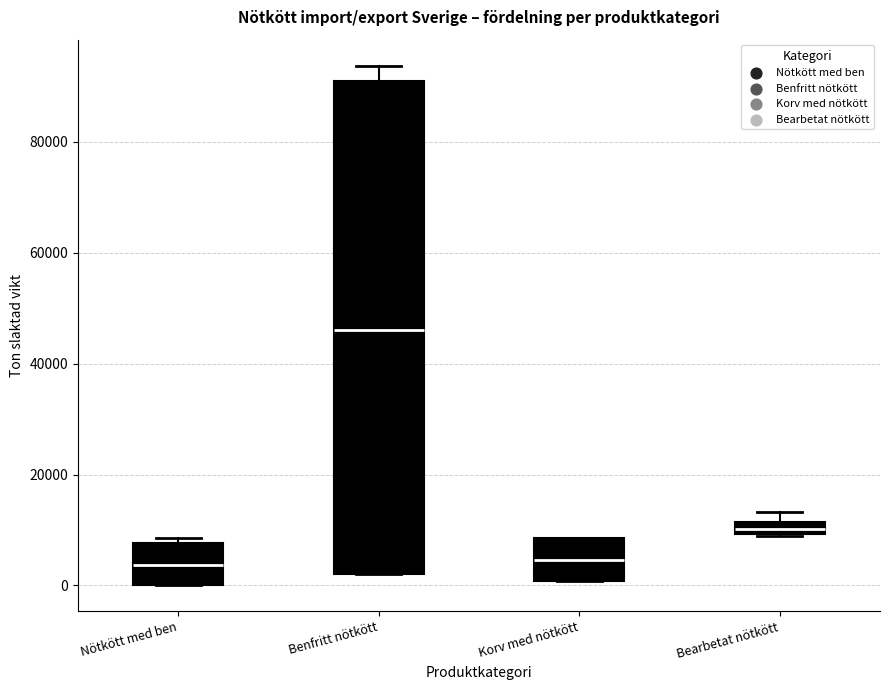

Which box is the tallest, from its lower edge to its upper edge?

Benfritt nötkött